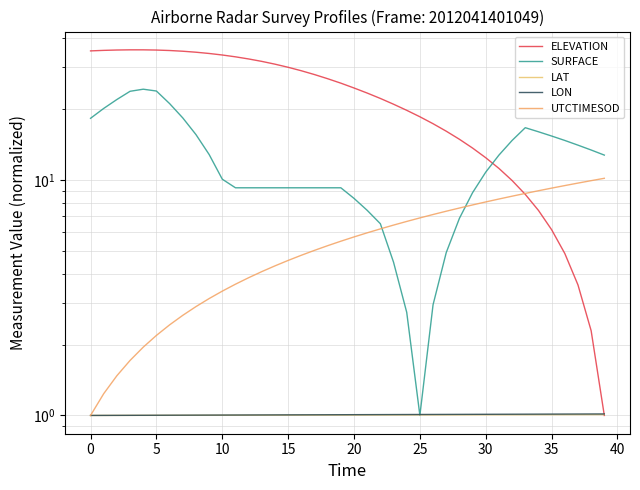

What is the value of the ELEVATION point at the 25th from the left?

19.7